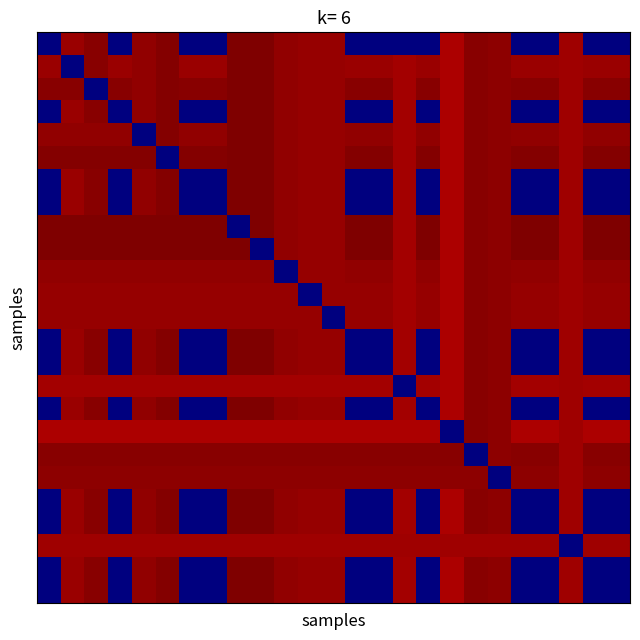

Which category has the highest value across all series?

9